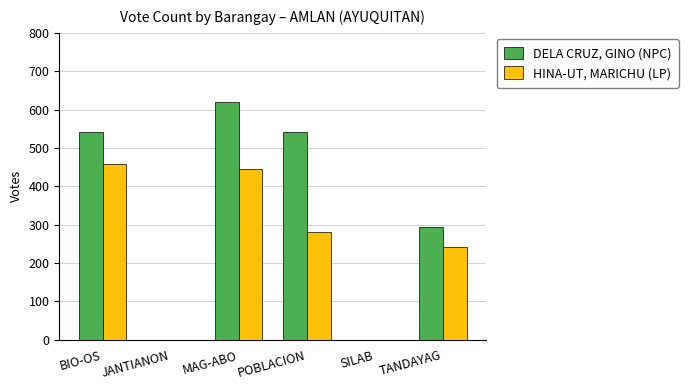

How many distinct data groups are displayed?

2